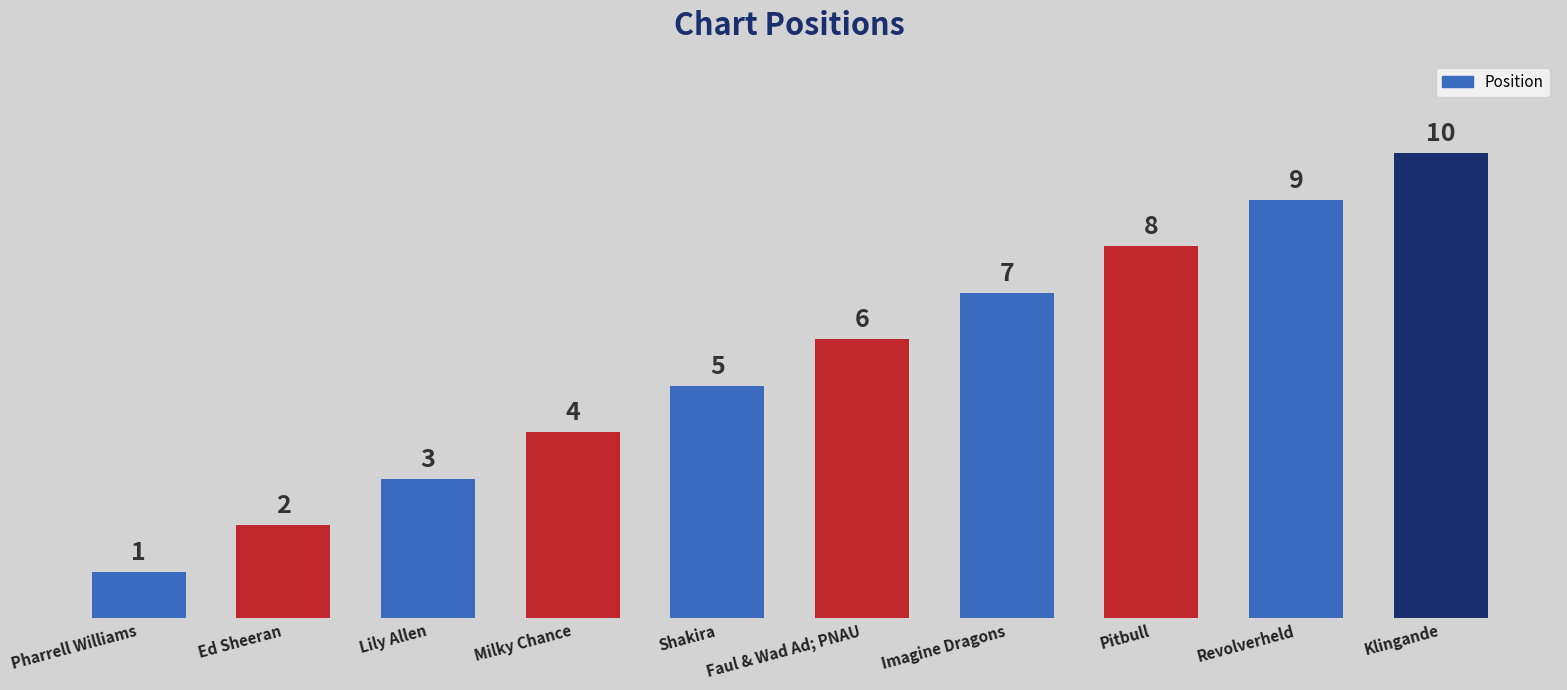

Between Pitbull and Pharrell Williams, which is larger?

Pitbull